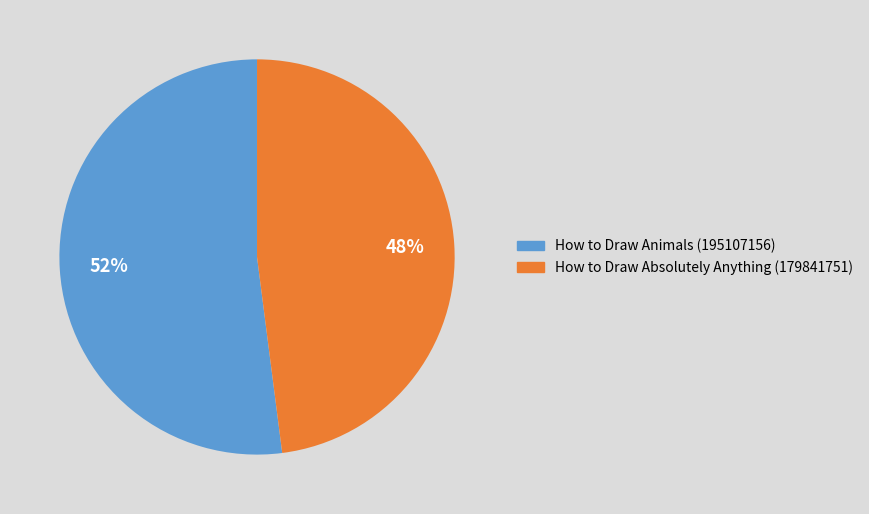

Which category has the smallest portion of the pie?

How to Draw Absolutely Anything (179841751)